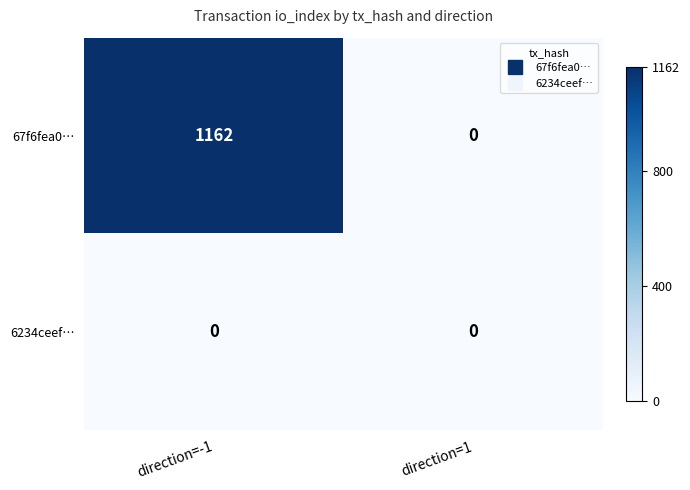

True or false: 67f6fea0… has a value of 1162 at direction=-1.

True